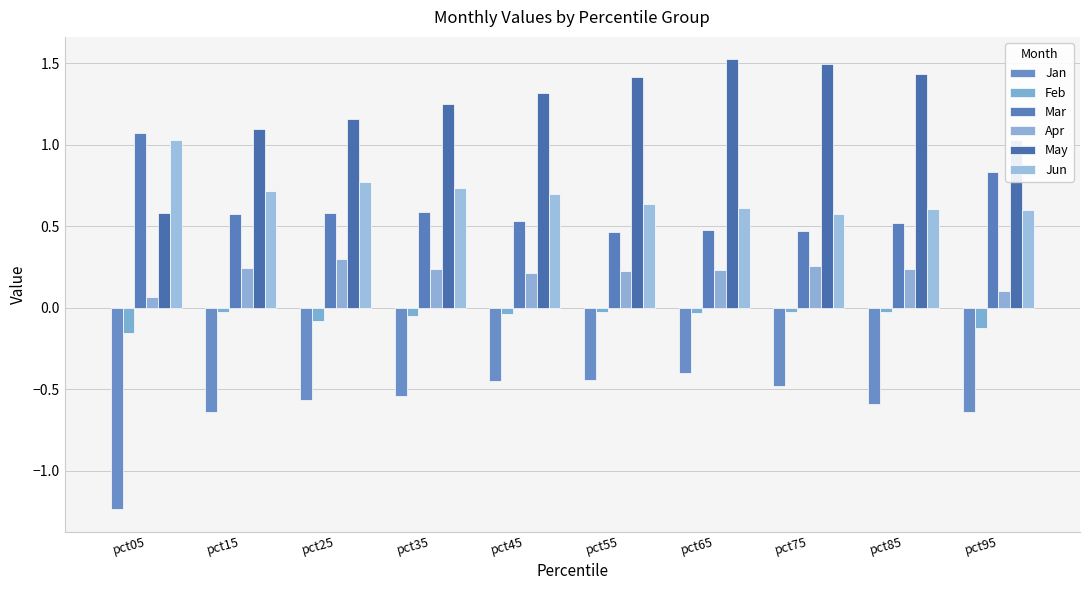

Is the value of Feb at pct55 greater than the value of Jan at pct35?

Yes